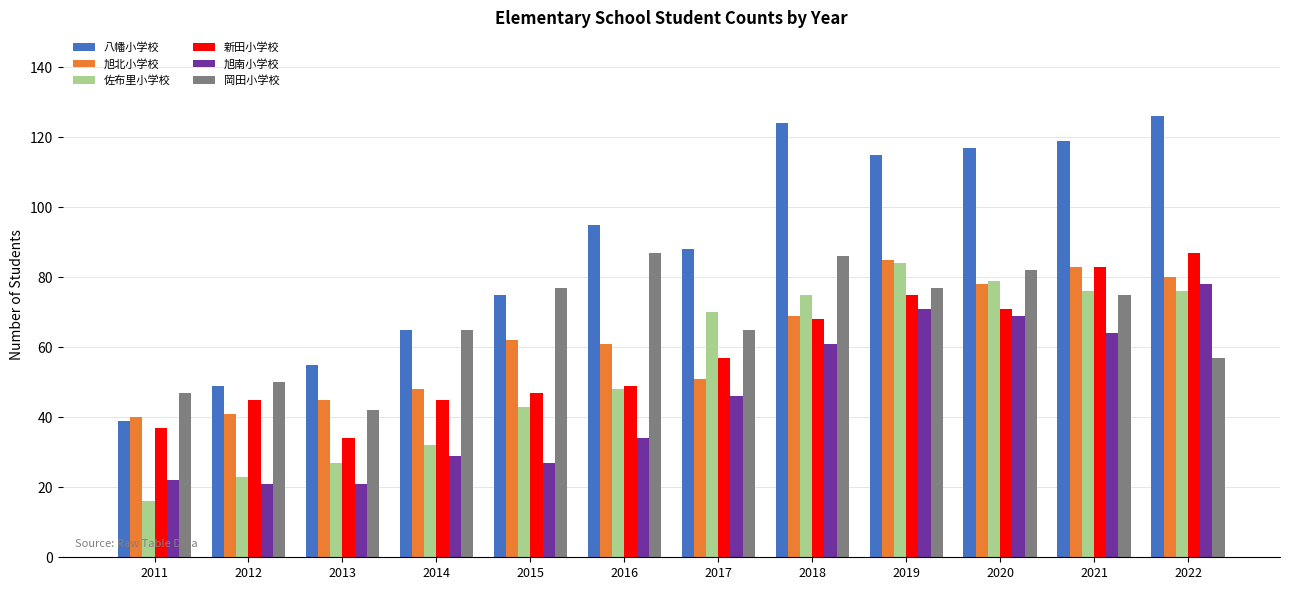

The 八幡小学校 series shows 77 at 2020. True or false?

False